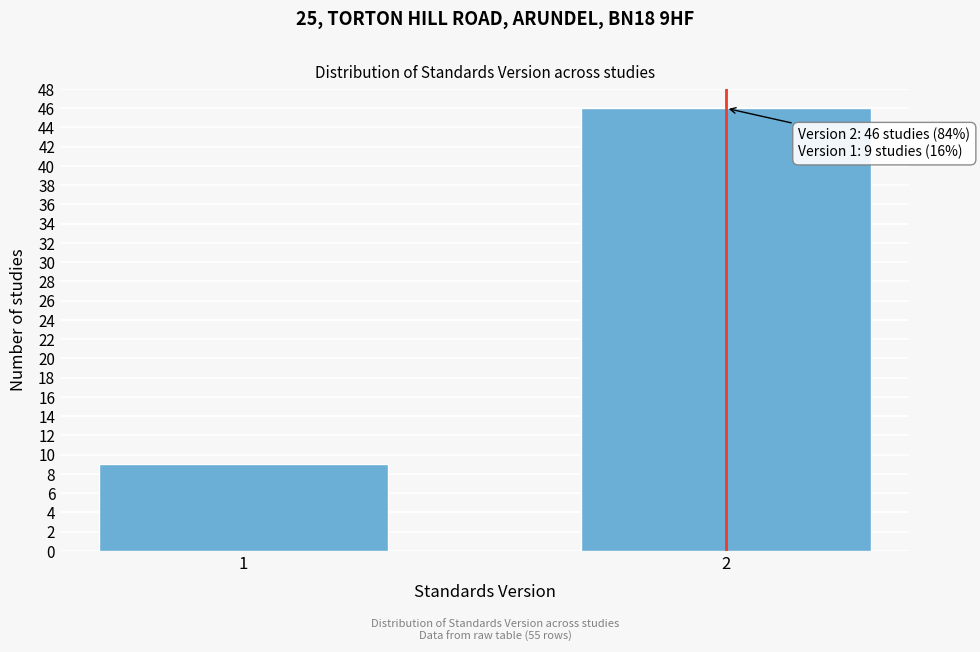

Reading left to right, what are all the values shown in this chart?

1=9	2=46